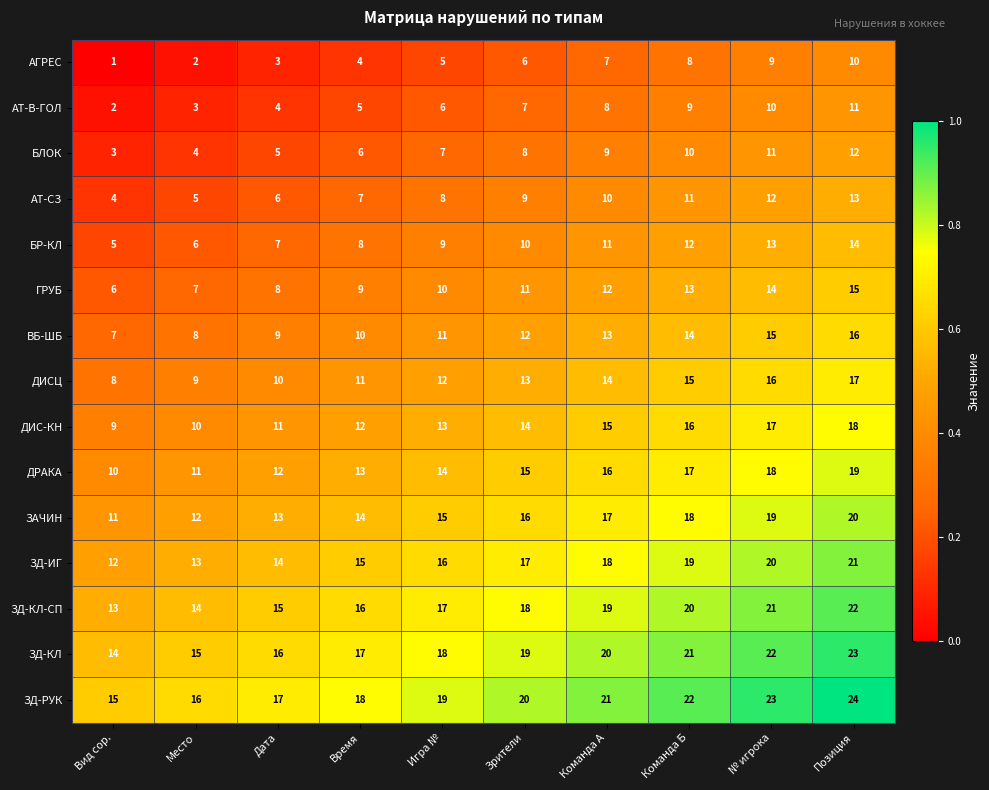

How many ЗД-КЛ values are between 16 and 21?

6